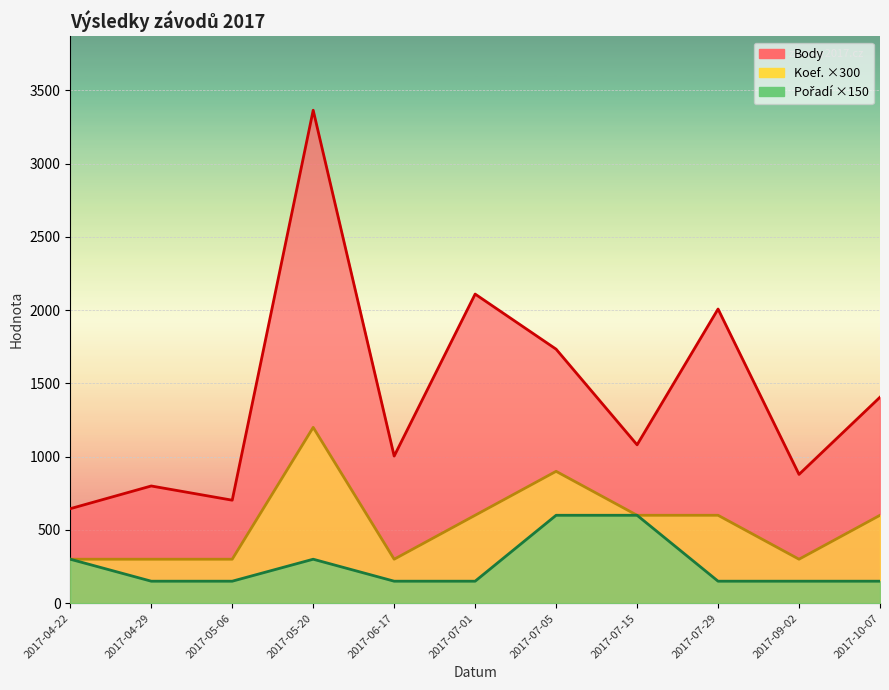

List the series in order of their overall mean, highest first.

Body, Koef., Pořadí